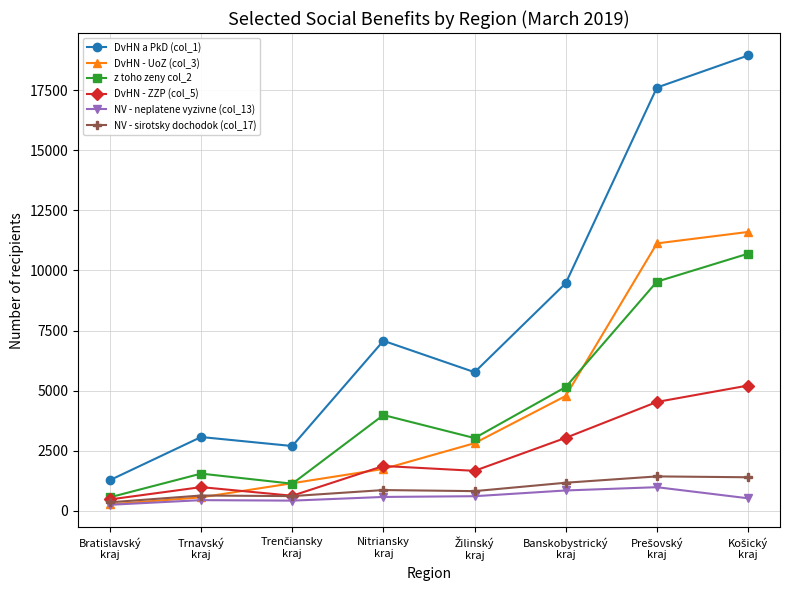

At how many categories does at least one series exceed 5483?

5